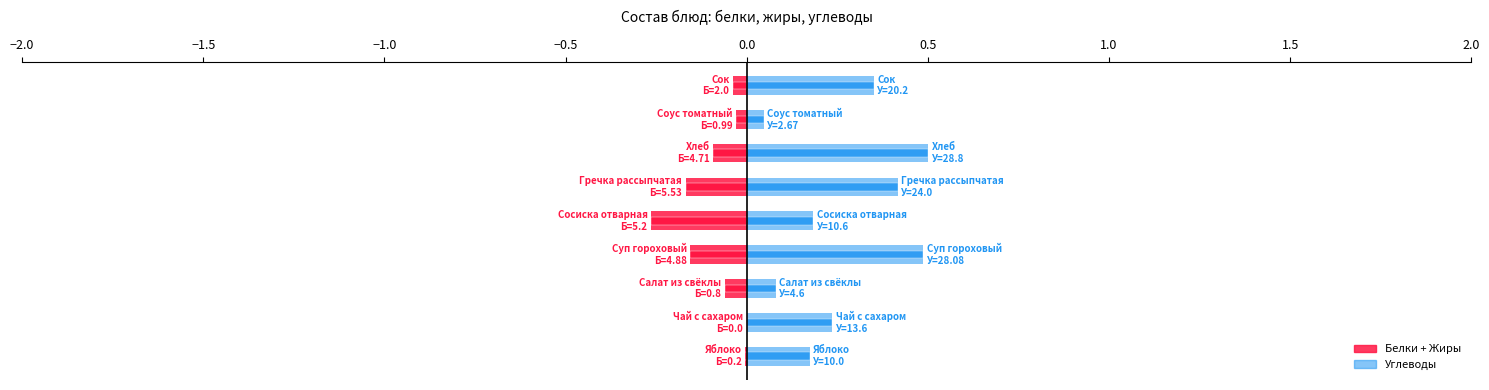

The value of Белки + Жиры (отриц.) at 0.5 is -0.0. True or false?

False